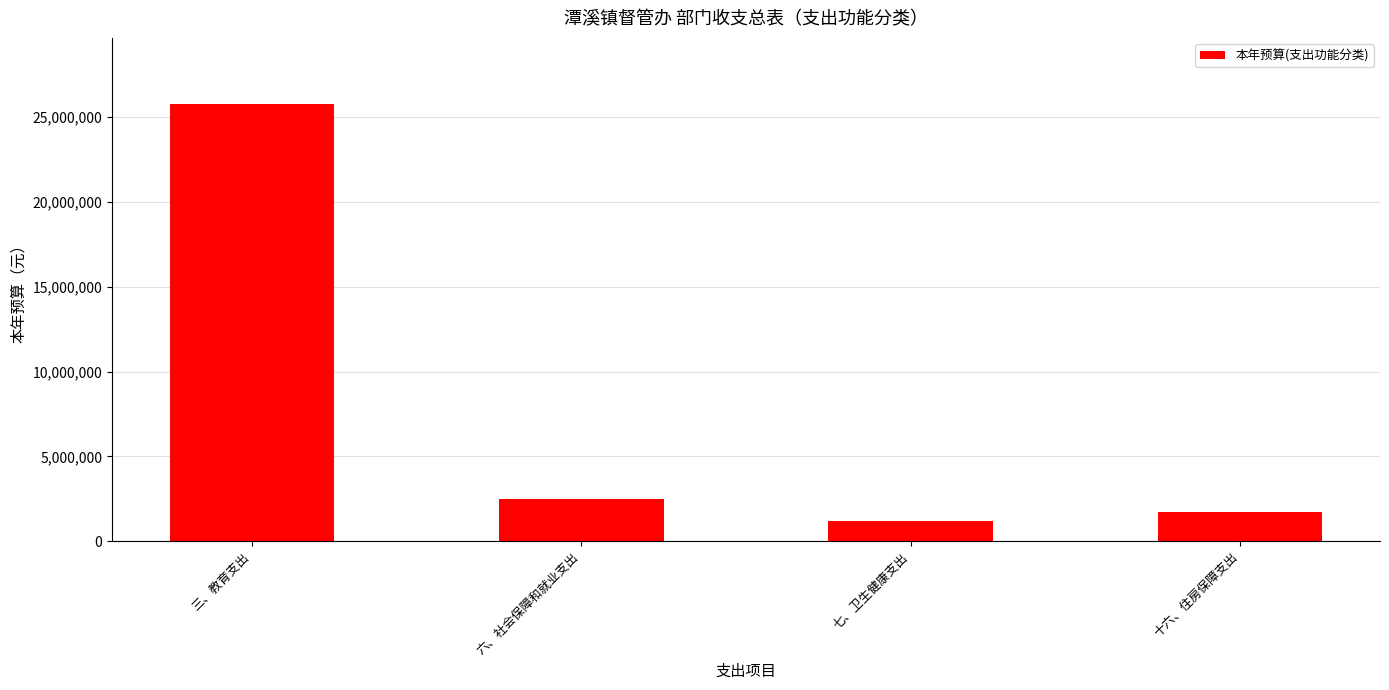

How many data points does each series have?

4